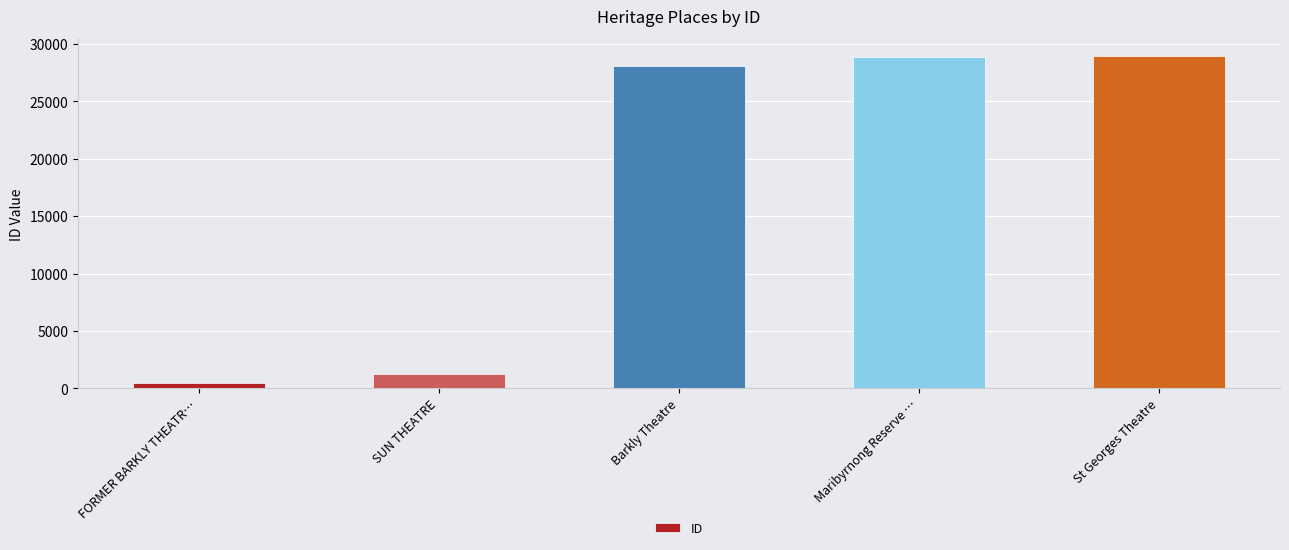

What is the label of the 5th bar from the right?

FORMER BARKLY THEATR…